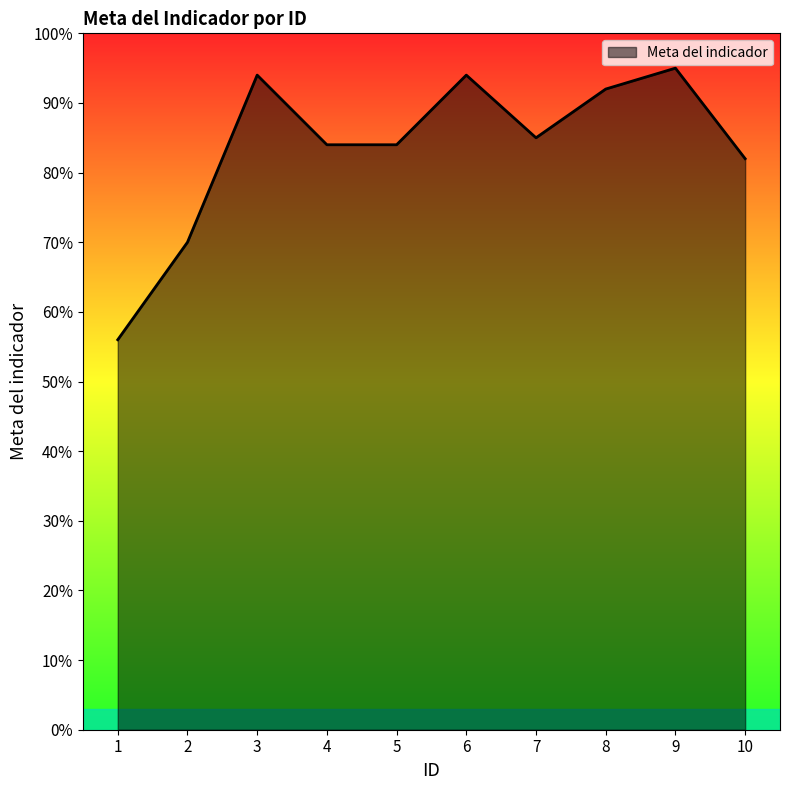

Is this an area chart (filled region under the line)?

Yes